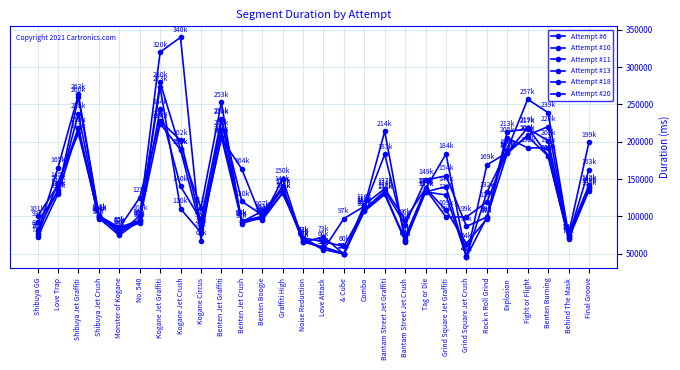

What is the total value across all series at Love Trap?

850831